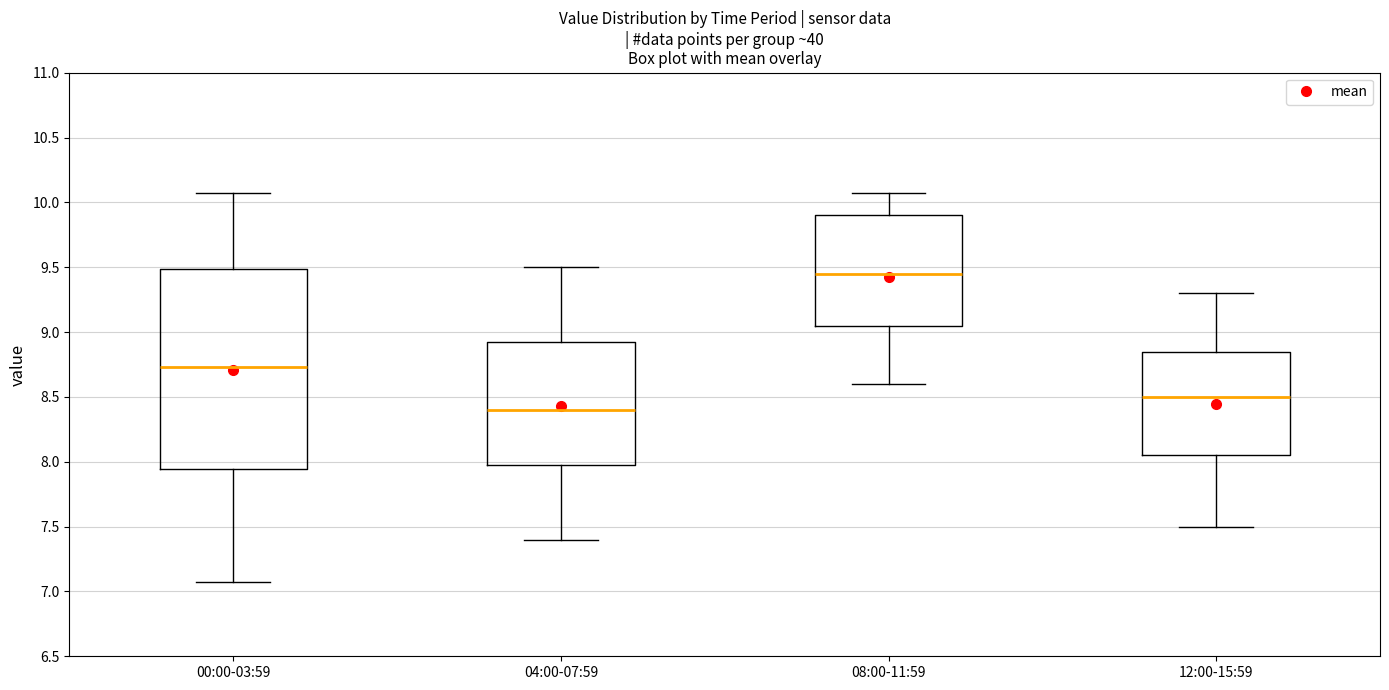

Reading left to right, transcribe this box plot: for each box, give where its median line is, the range the box spans, and where its two whiskers end, as read against the y-axis. The values are not printed on the chart, so give them approximately, as read against the axis.

00:00-03:59: median 8.75, box 7.95 to 9.50, whiskers 7.05 to 10.05
04:00-07:59: median 8.40, box 8.00 to 8.95, whiskers 7.40 to 9.50
08:00-11:59: median 9.45, box 9.05 to 9.90, whiskers 8.60 to 10.05
12:00-15:59: median 8.50, box 8.05 to 8.85, whiskers 7.50 to 9.30